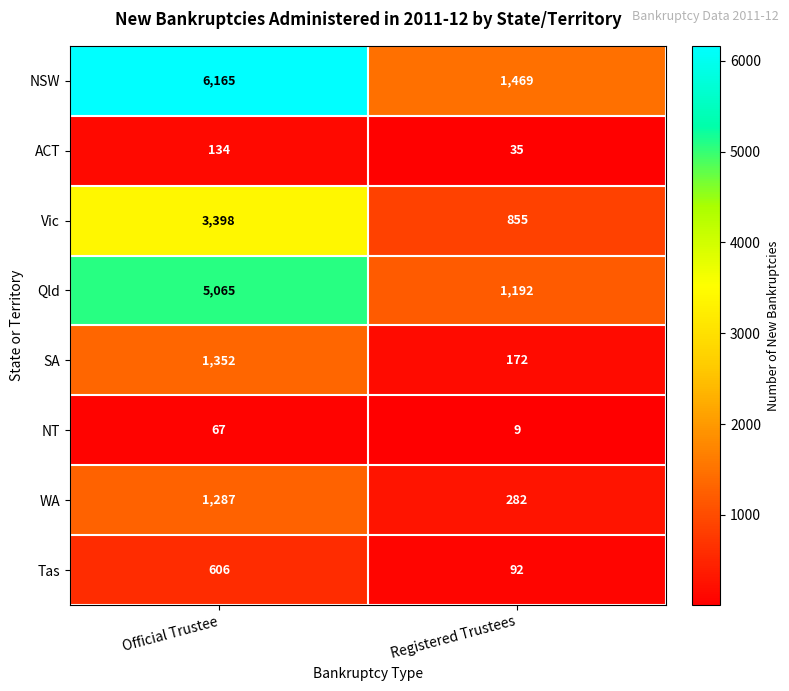

Which label corresponds to the largest value in the chart?

Official Trustee